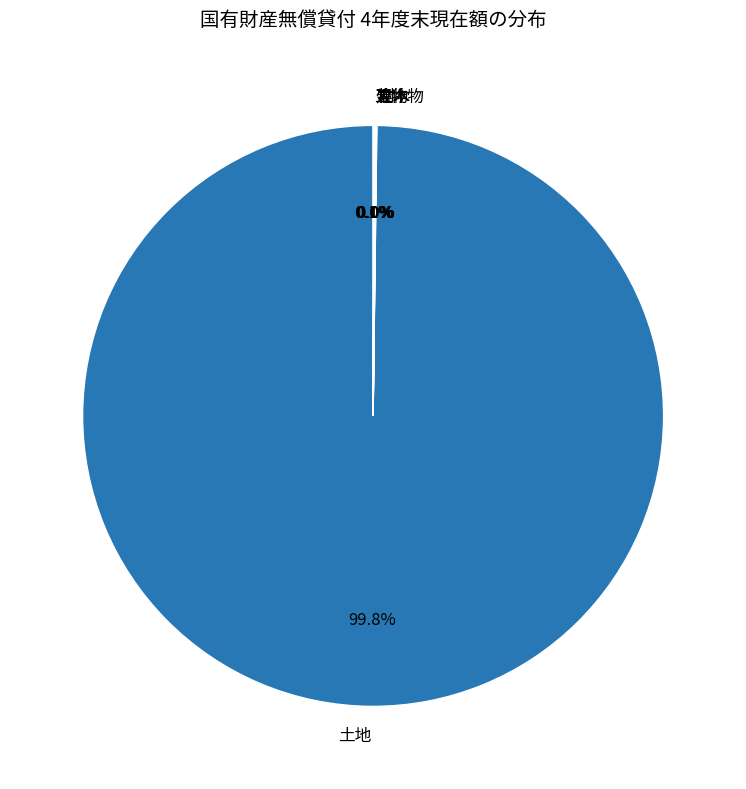

What portion of the pie excludes 土地?

0.2%